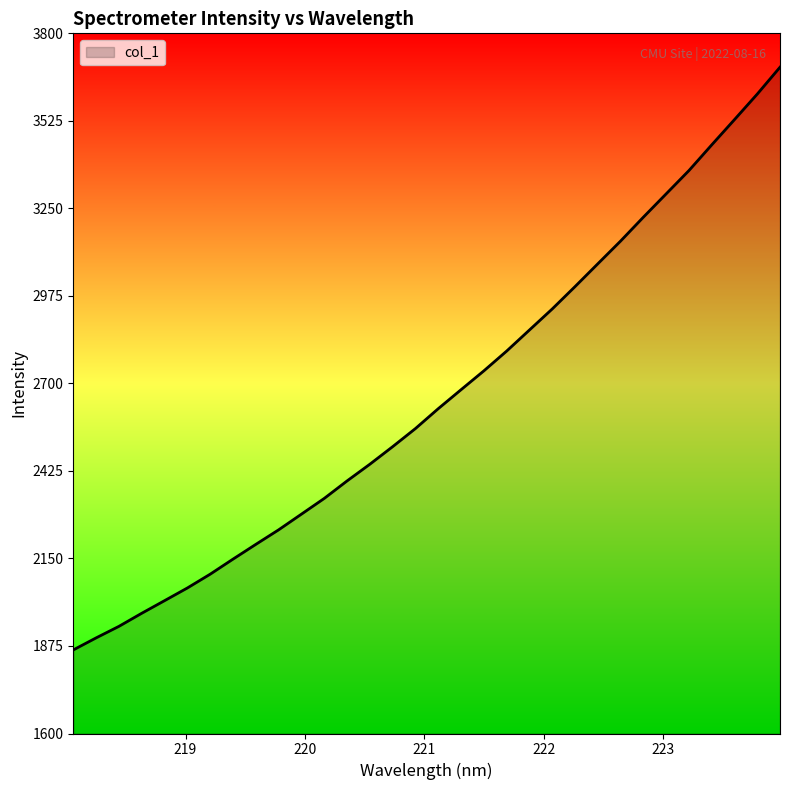

What is the difference between the maximum and minimum values?

1831.0